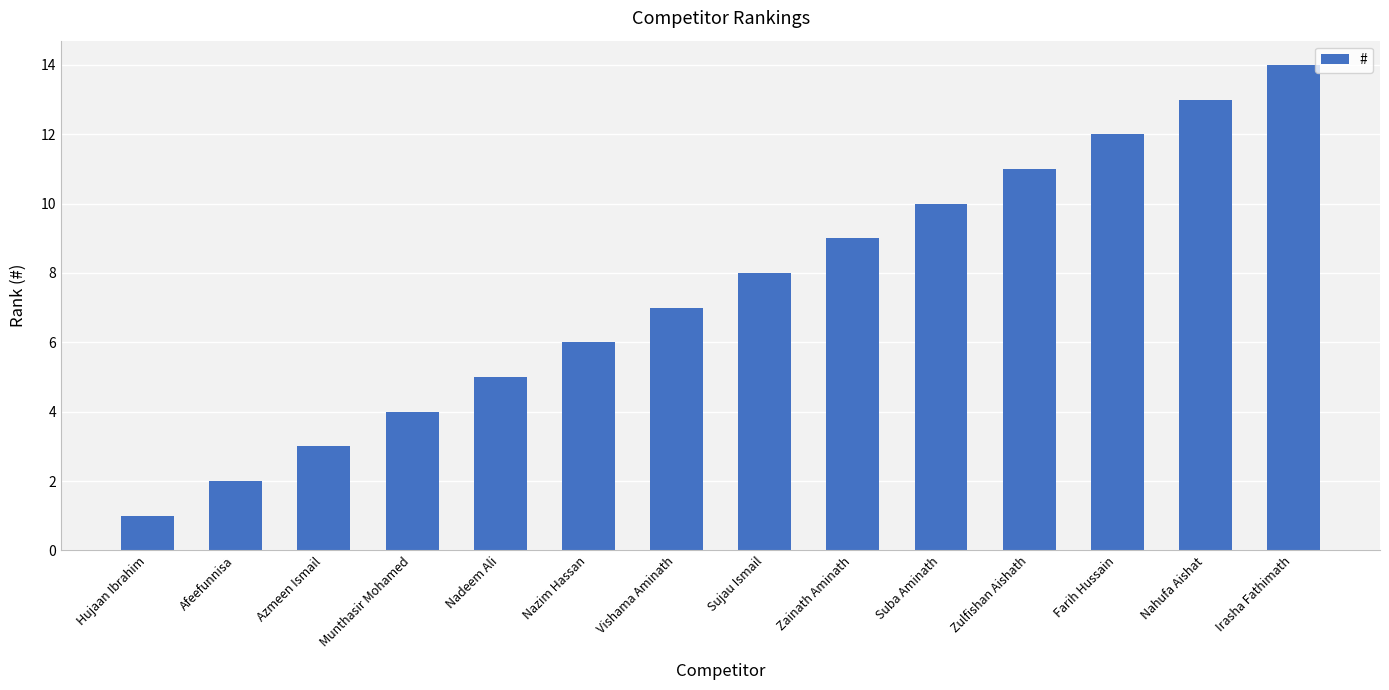

What is the difference between the maximum and minimum values?

13